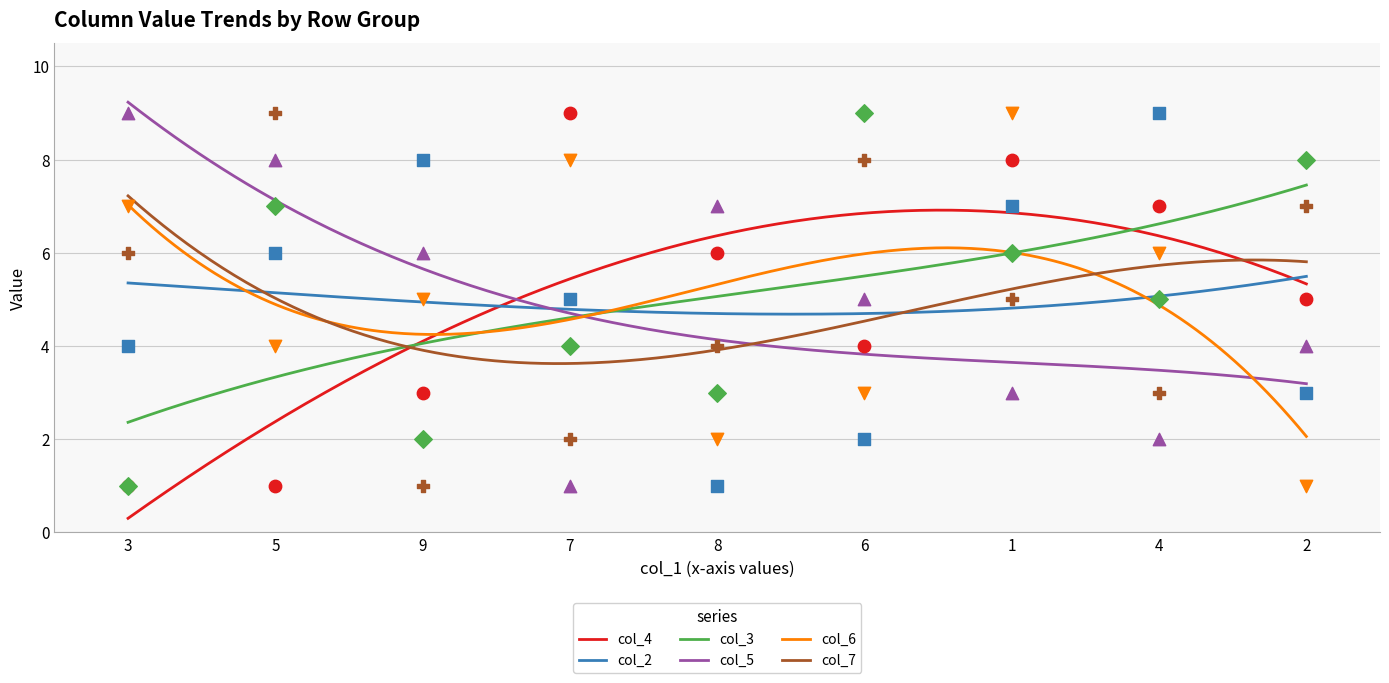

Which series has the largest total across all categories?

col_2